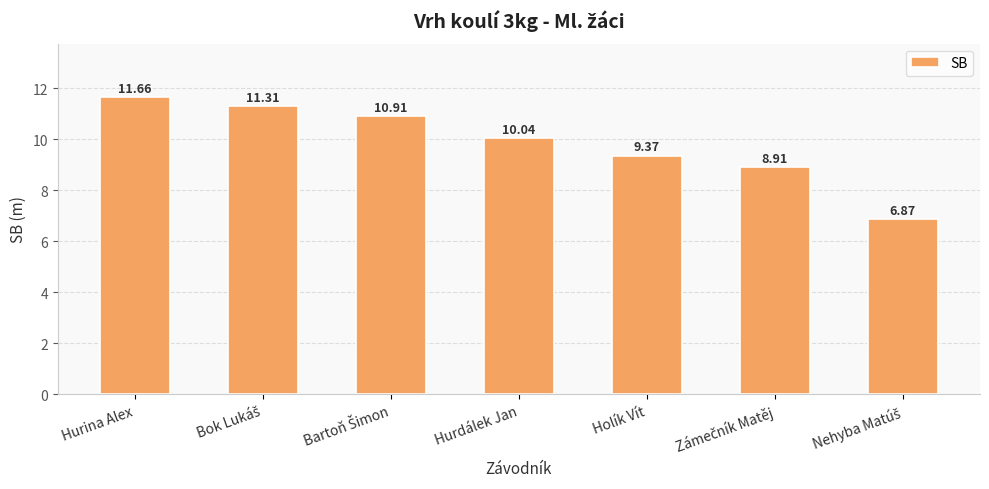

Is it true that the value at Hurdálek Jan is 17.5?

False